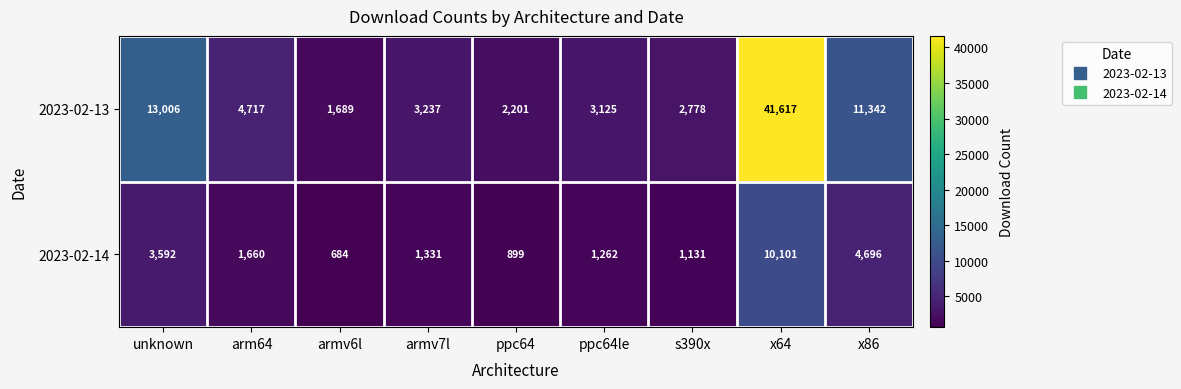

Count the number of categories in the chart.

9